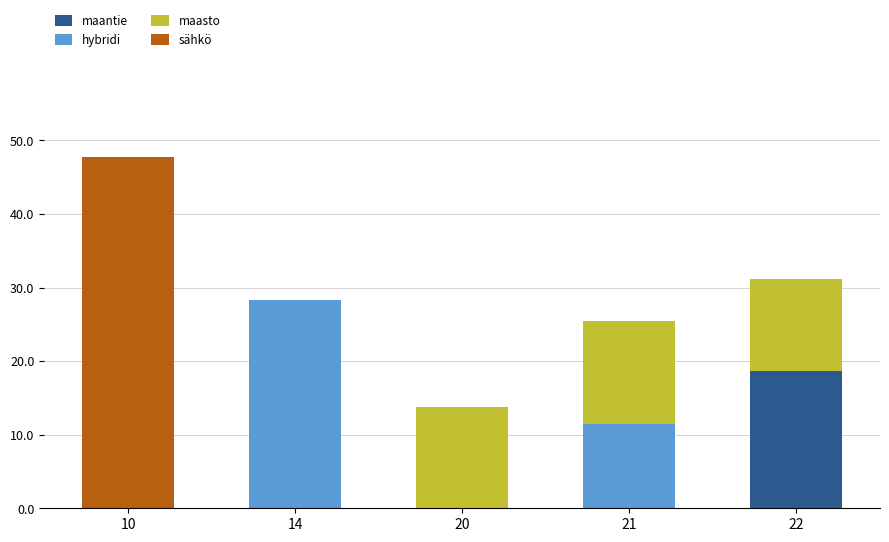

The maantie series shows 11.2 at 20. True or false?

False